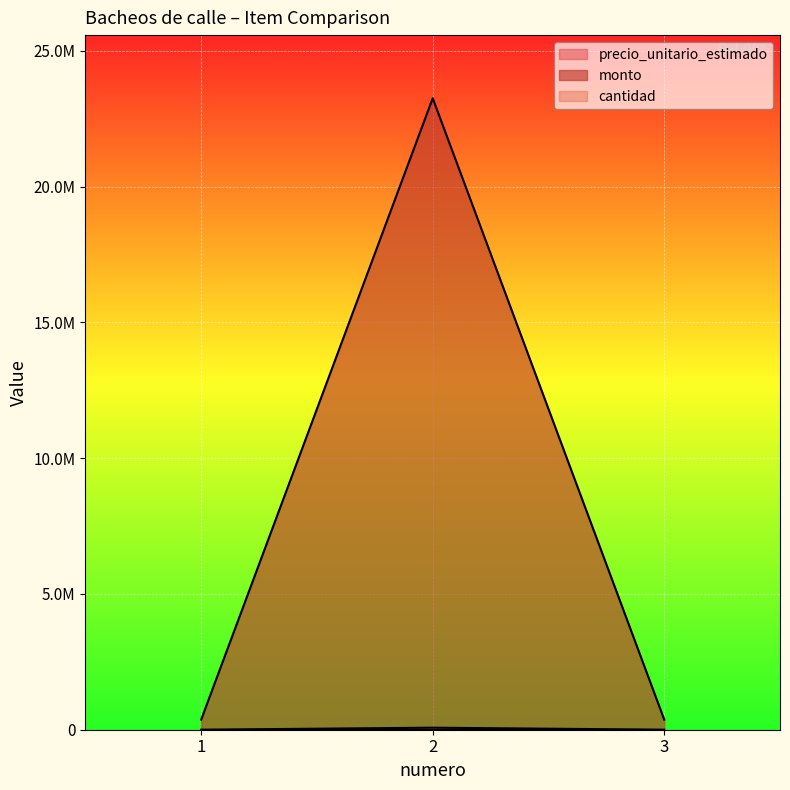

Does the chart display data point markers on the line(s)?

No